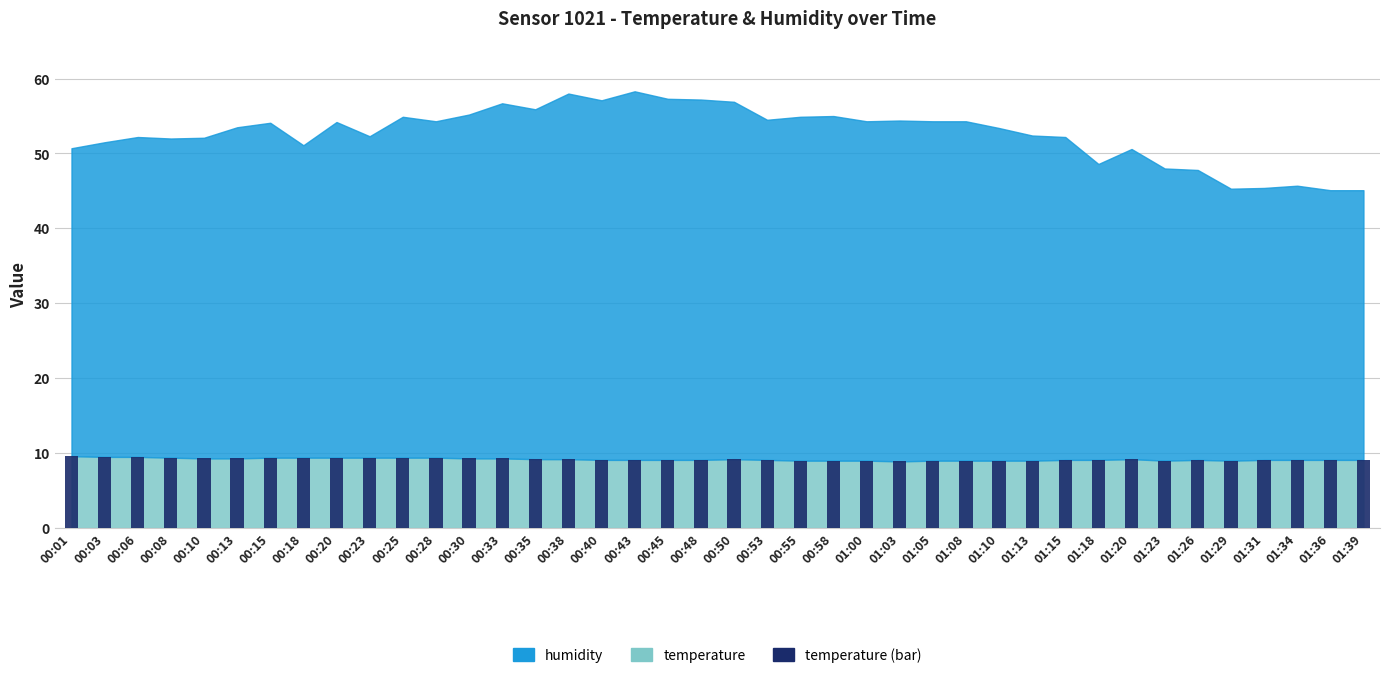

The chart shows a value of 5.9 at 01:13. True or false?

False